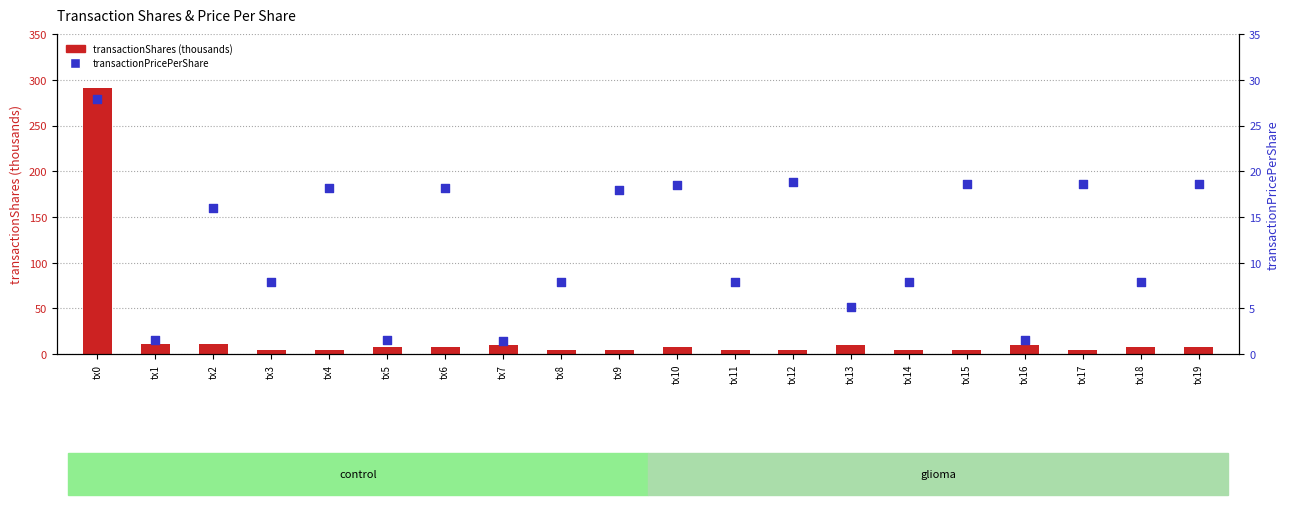

At which category is the sum across all series the highest?

tx0